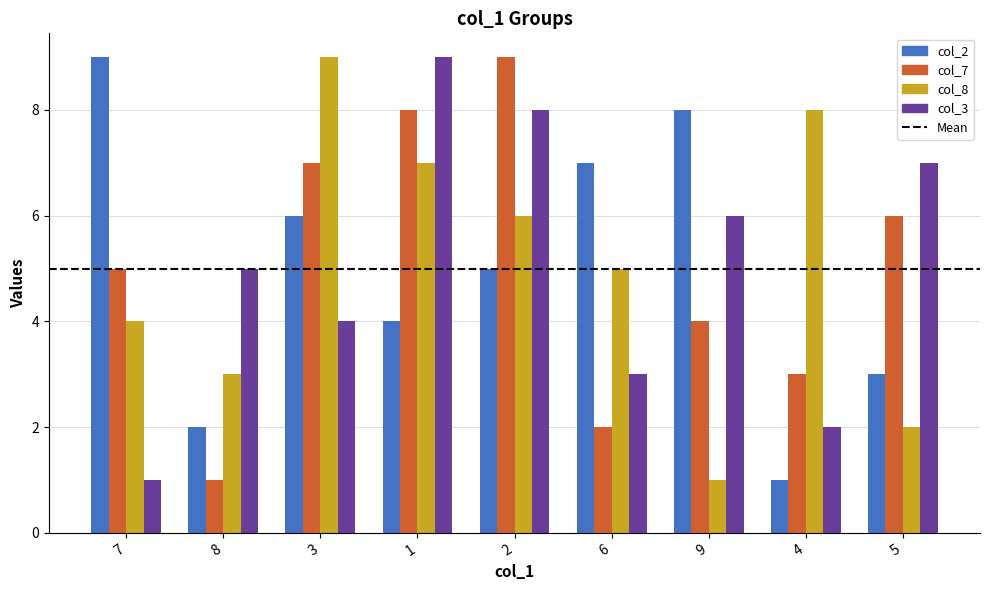

Between 7 and 3, which series saw the biggest shift?

col_8